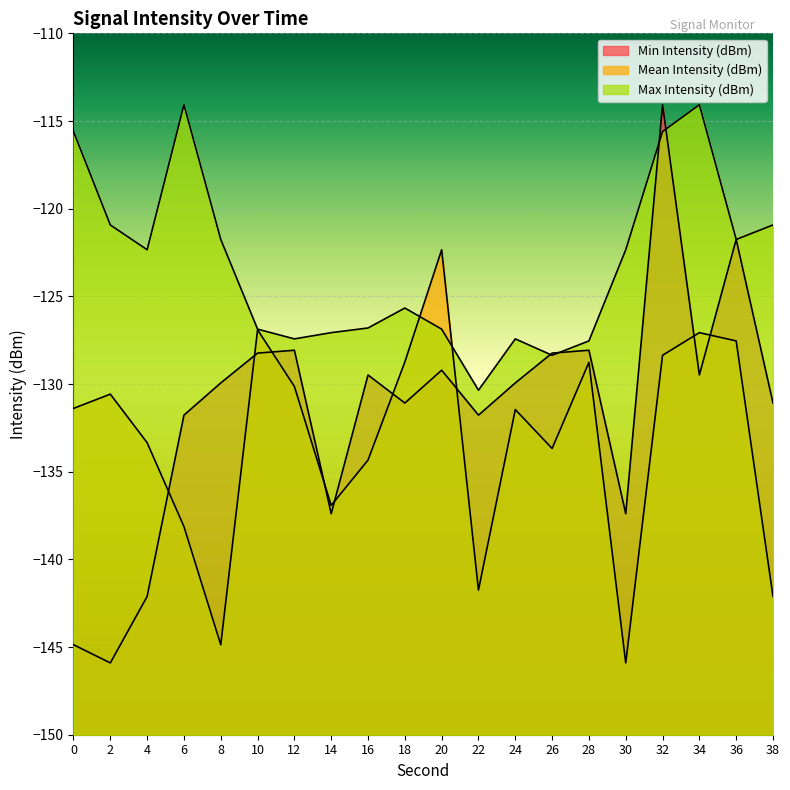

Rank the series at 30 from highest to lowest value.

Max Intensity (dBm), Min Intensity (dBm), Mean Intensity (dBm)